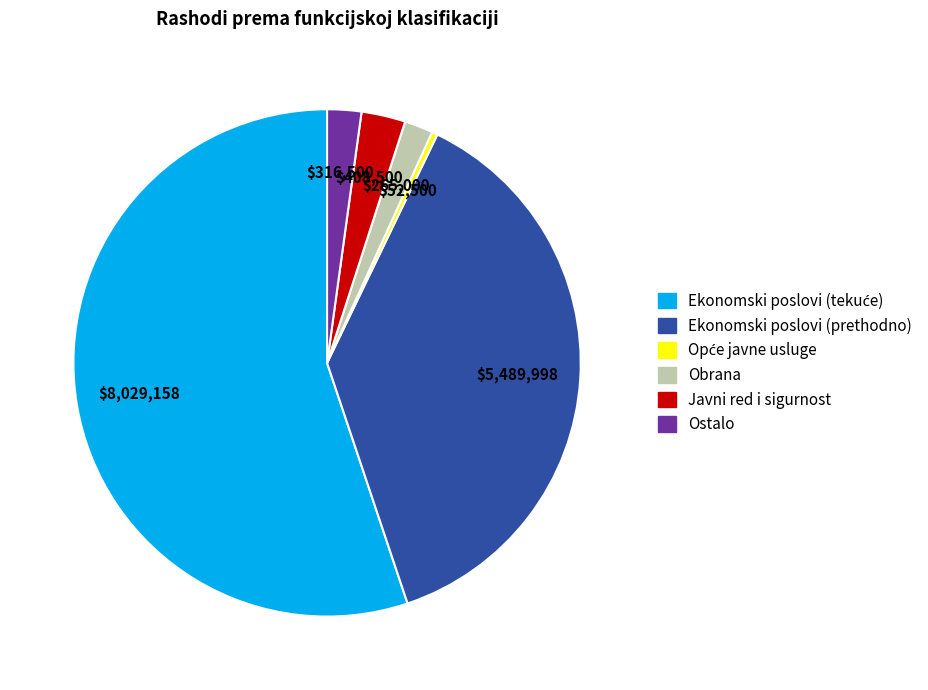

Does any single category account for the majority?

Yes